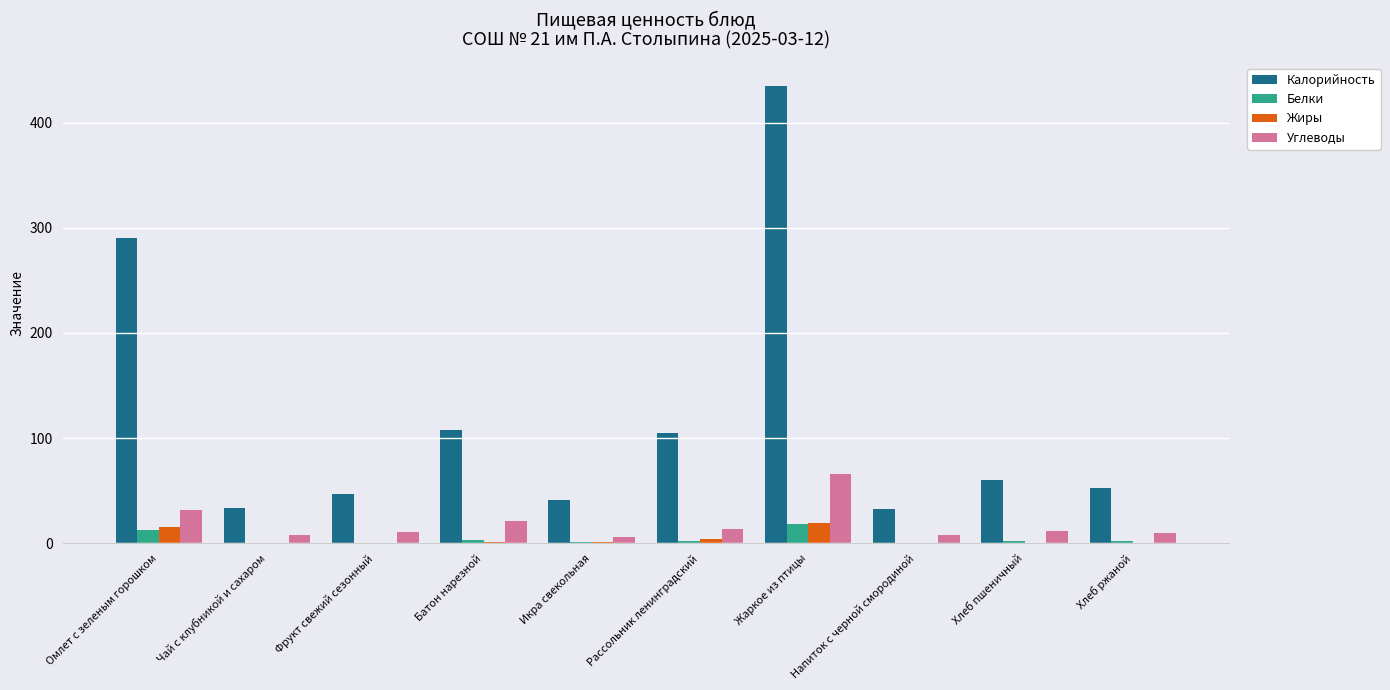

Read the Белки value at Батон нарезной.

3.0